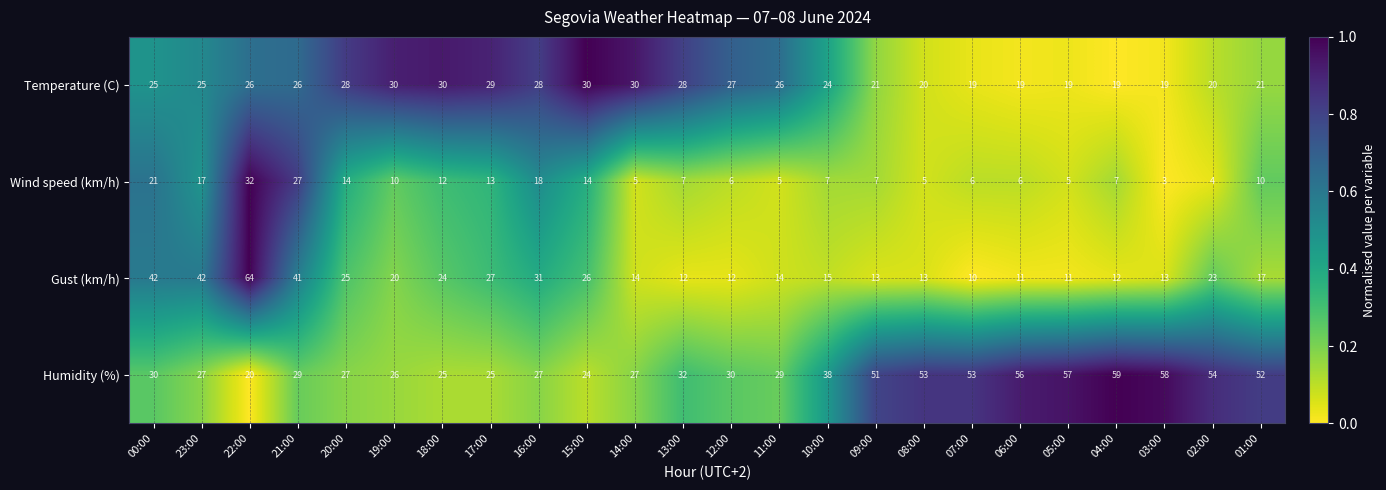

The Temperature (C) series shows 32 at 03:00. True or false?

False